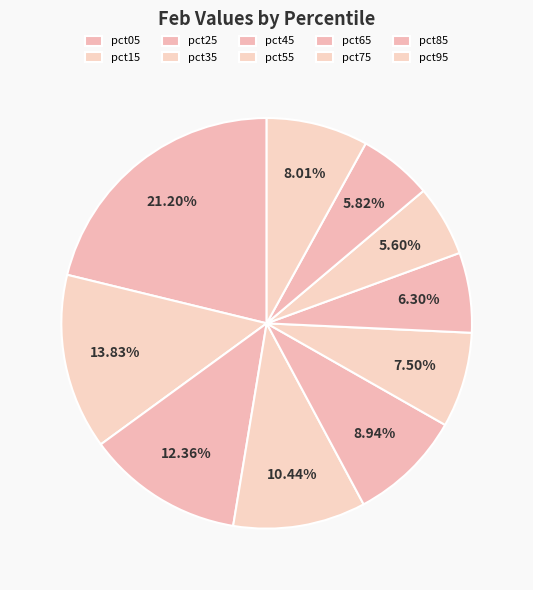

What is the largest slice in the pie chart?

pct05